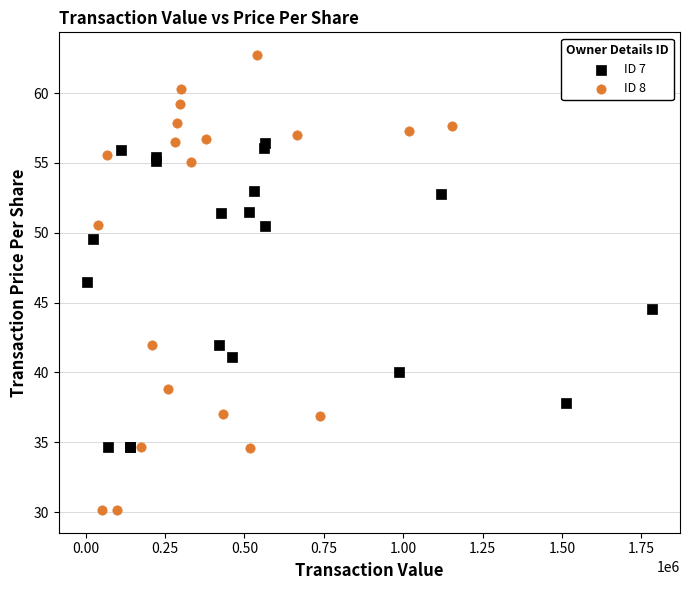

What are all the series names shown in the legend?

ID 7, ID 8